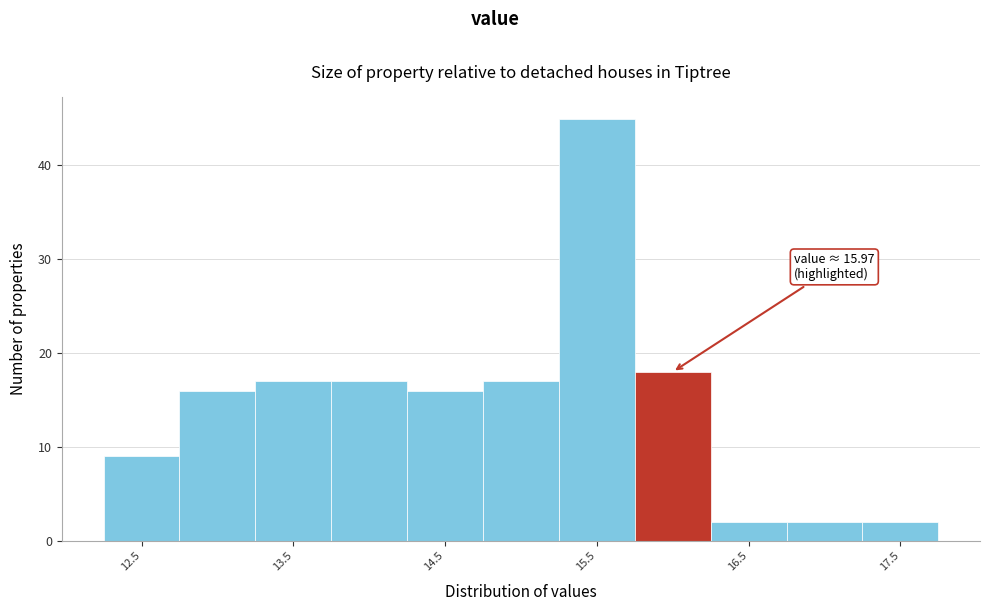

Over which range of the x-axis is the bar tallest?

15.29 to 15.79